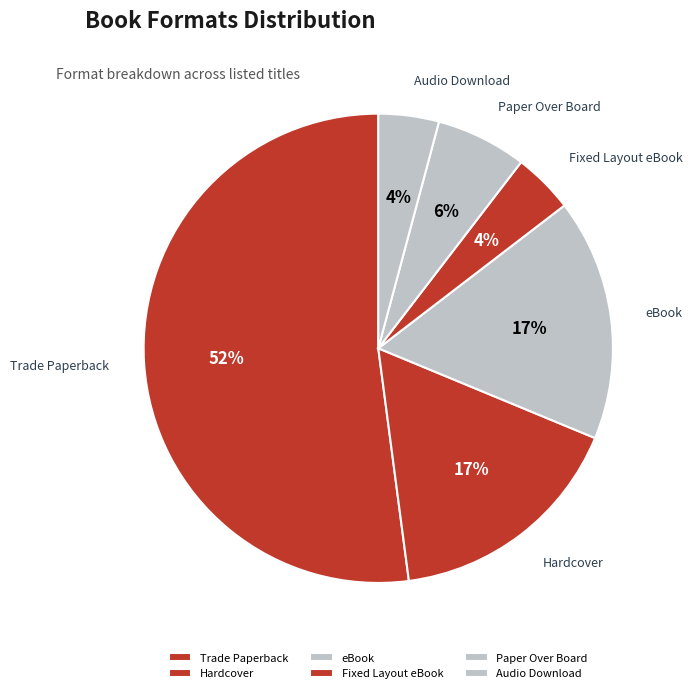

The Audio Download slice represents 15% of the pie. True or false?

False